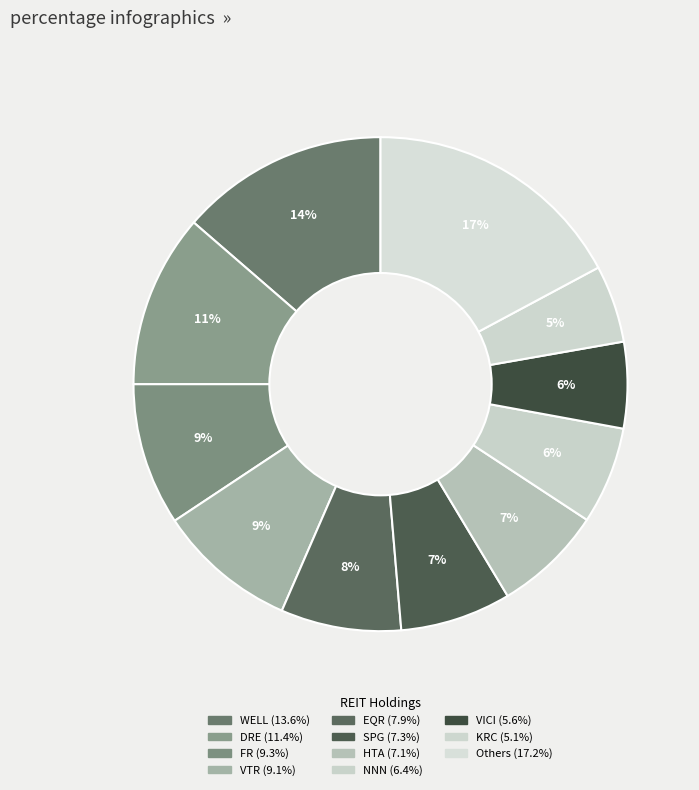

Is there a majority slice in this chart?

No